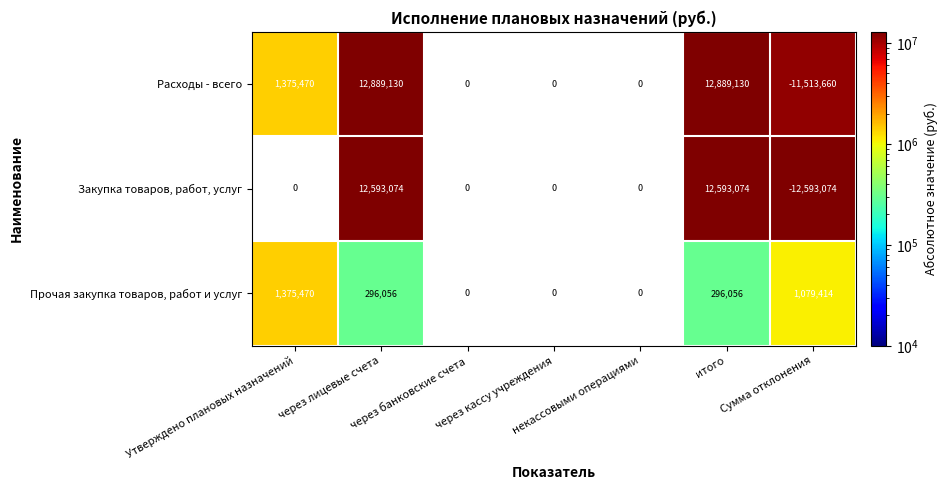

How many categories are shown in the chart?

7